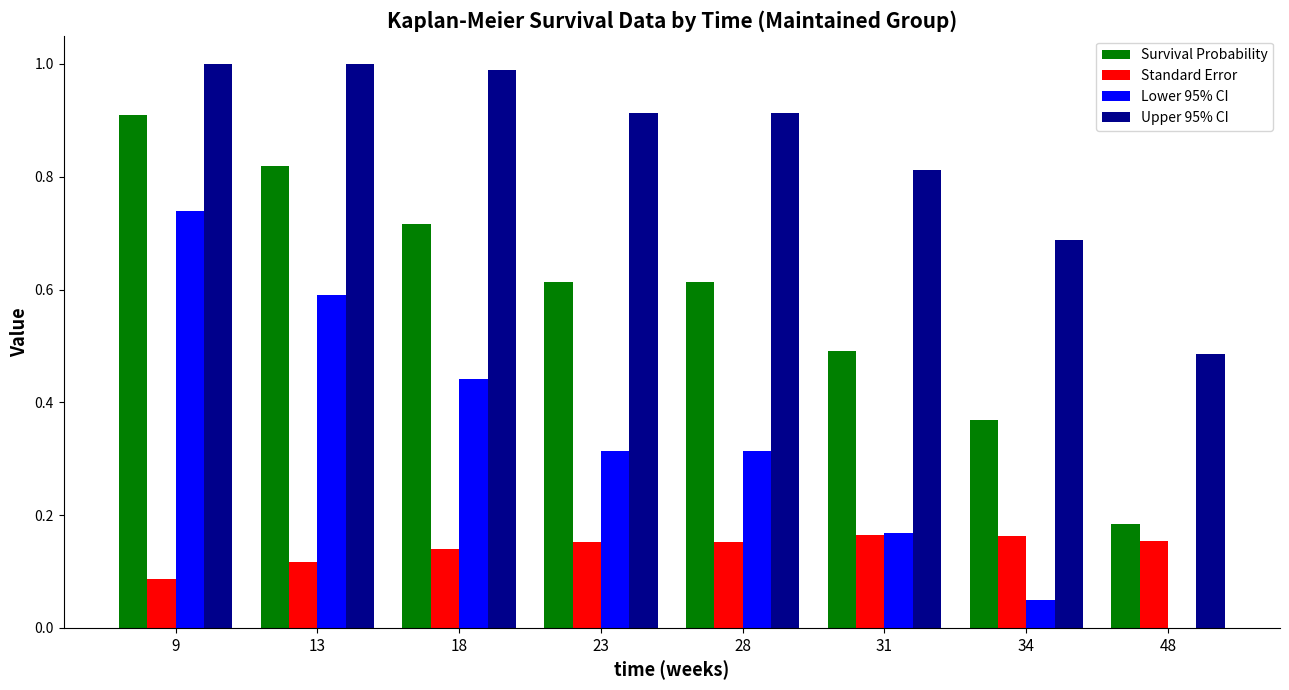

What is the sum of all Lower 95% CI values?

2.6